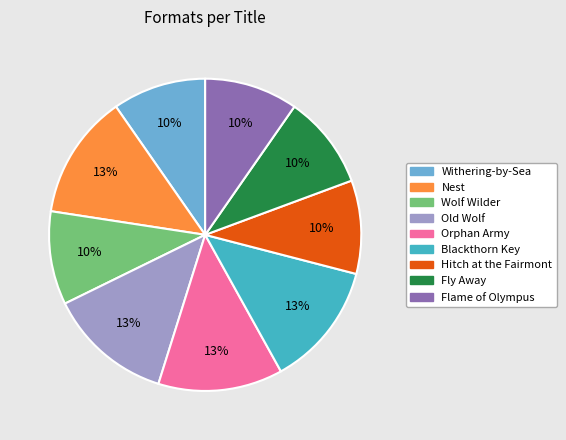

Is the sum of Old Wolf and Orphan Army greater than half?

No